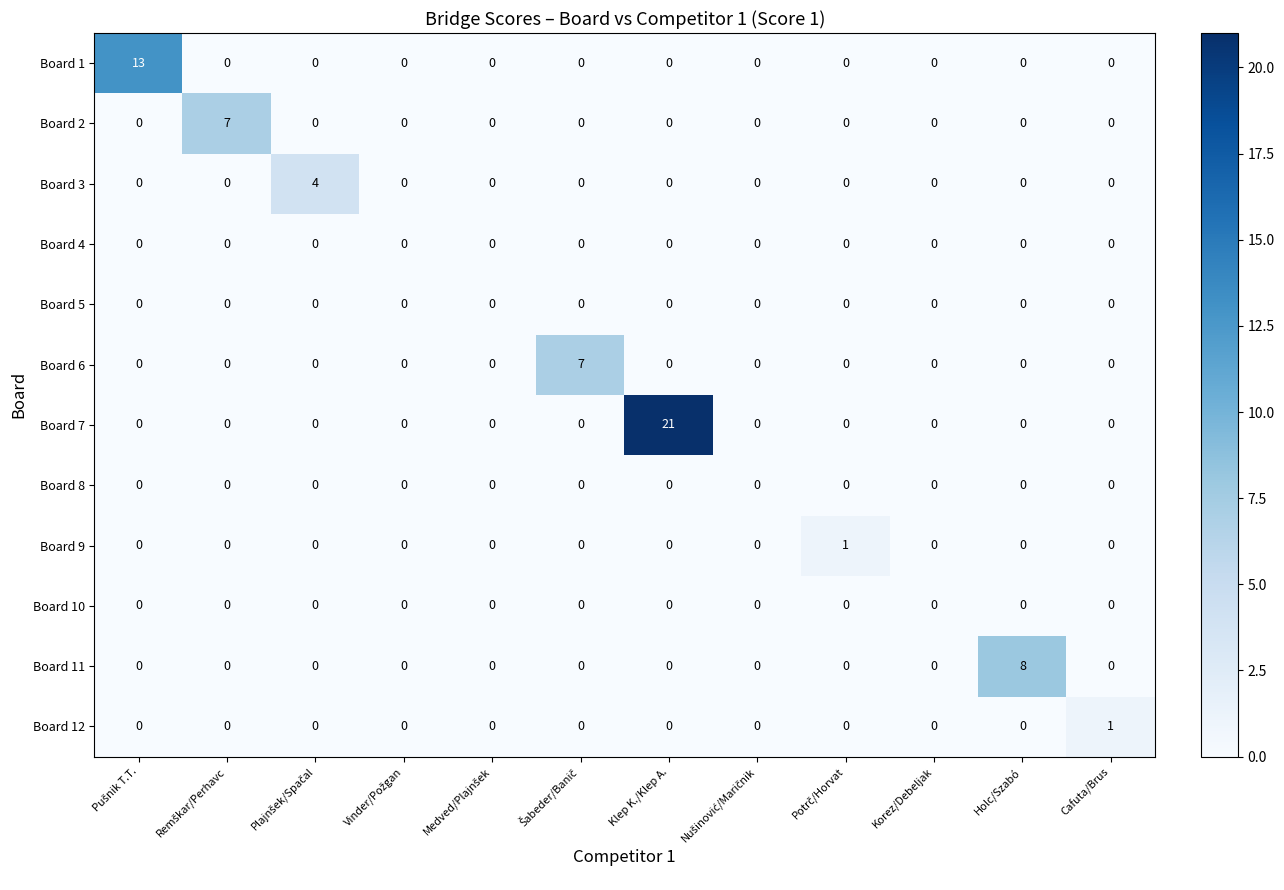

At how many categories does at least one series exceed 18?

1